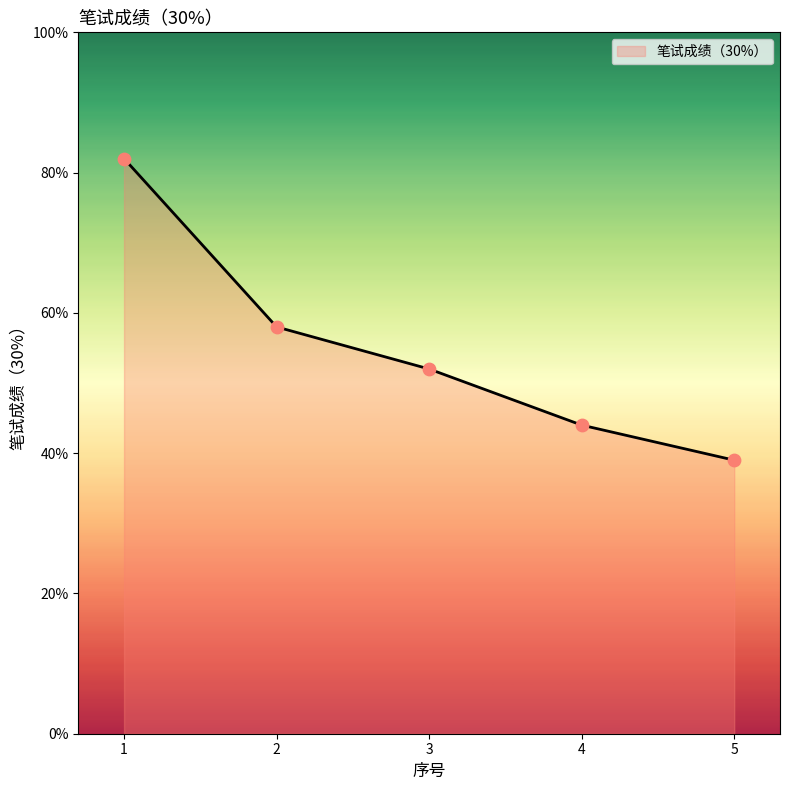

What is the ratio of the value at 4 to the value at 5?

1.1